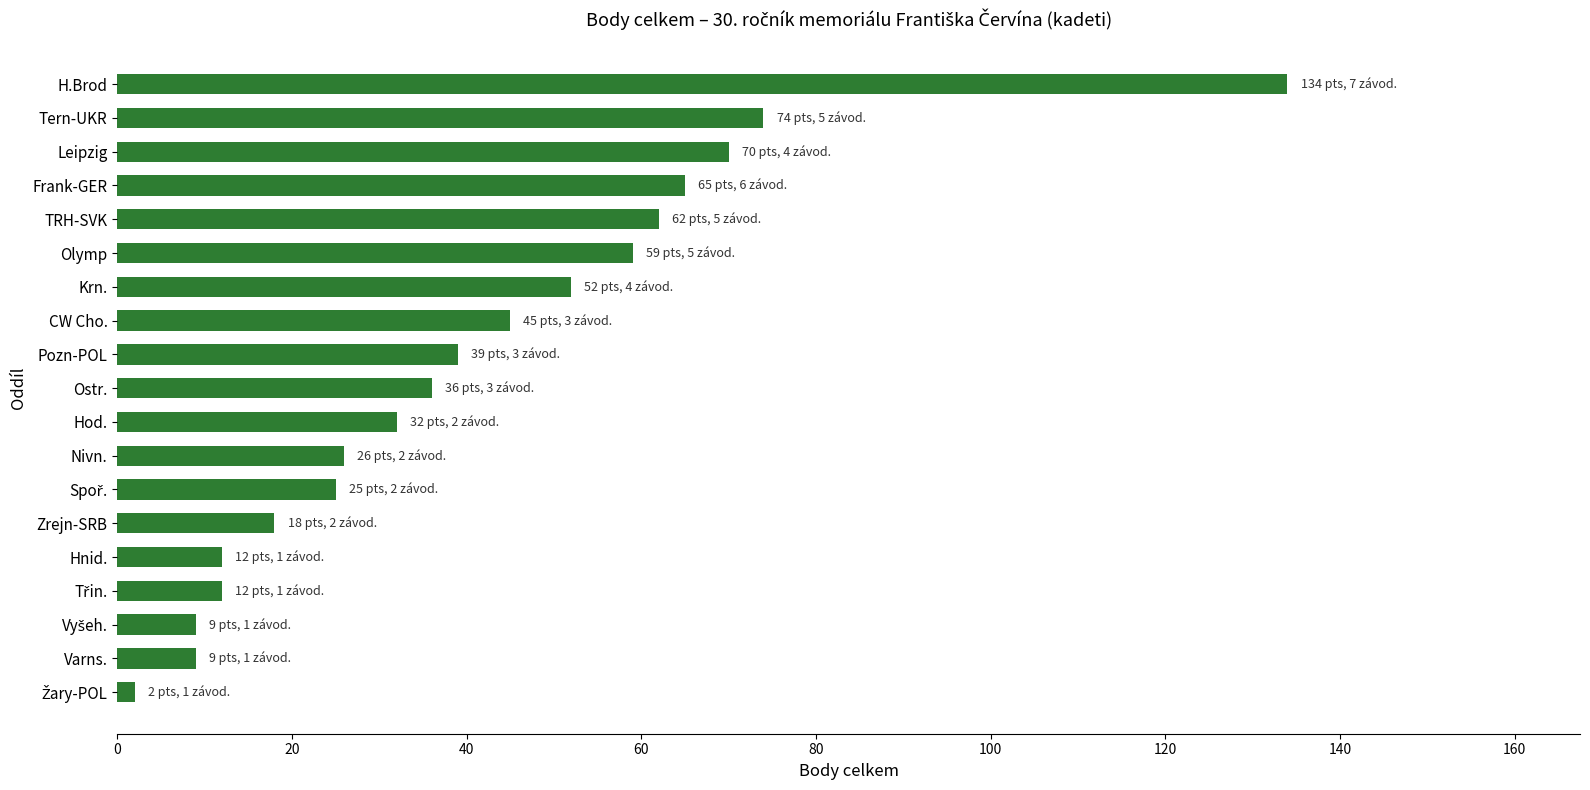

Reading bottom to top, extract all data points from this chart.

2	9	9	12	12	18	25	26	32	36	39	45	52	59	62	65	70	74	134